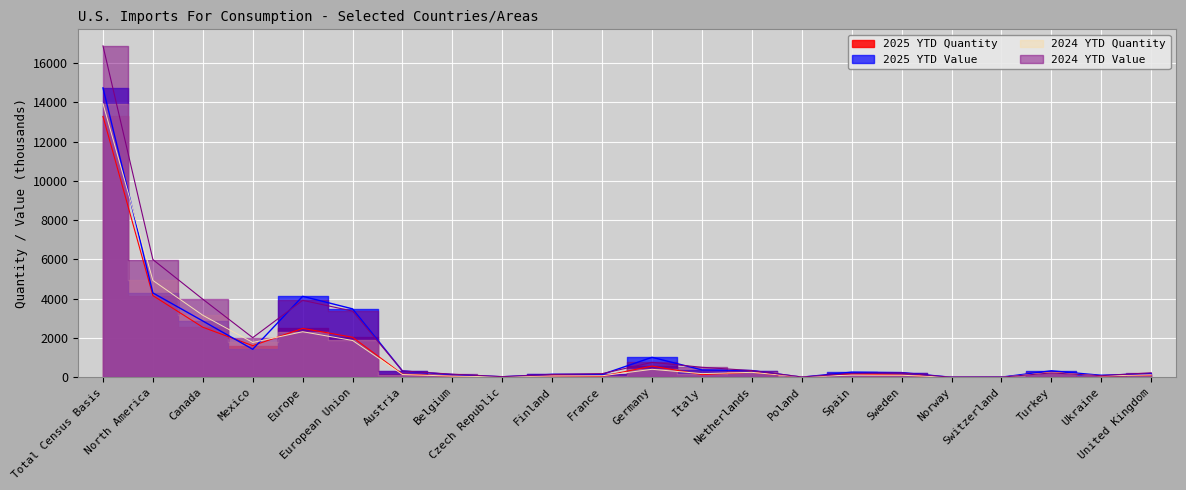

At which label is 2025 YTD Quantity closest to 6642?

North America